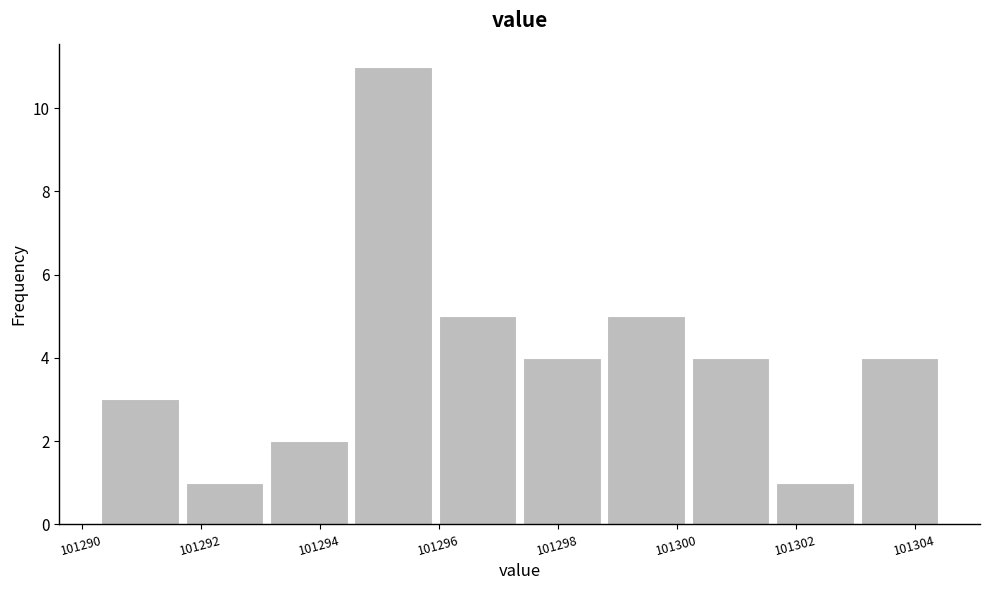

Reading left to right, list every bar in this chart as the range it spans on the x-axis followed by its height. Neither the bar edges nor the heights are printed on the chart, so give them approximately, as read against the axes.

101290.2 to 101291.6: 3
101291.6 to 101293.2: 1
101293.2 to 101294.6: 2
101294.6 to 101296.0: 11
101296.0 to 101297.4: 5
101297.4 to 101298.8: 4
101298.8 to 101300.2: 5
101300.2 to 101301.6: 4
101301.6 to 101303.0: 1
101303.0 to 101304.4: 4